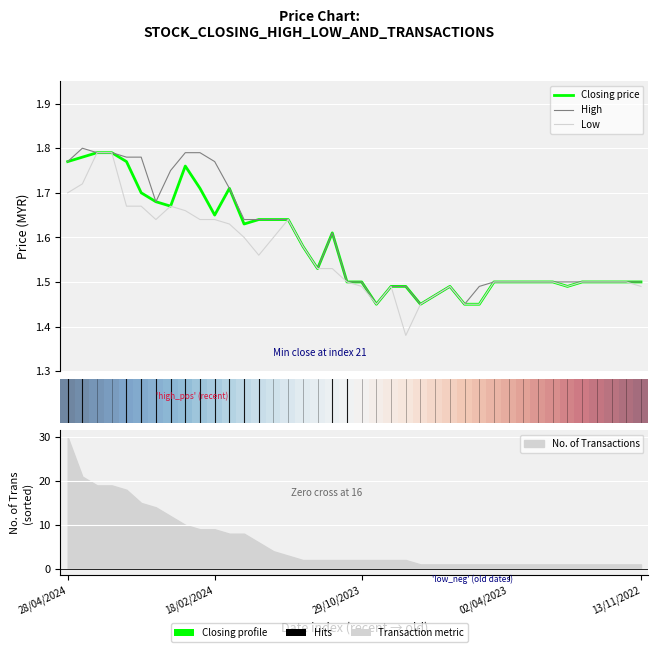

True or false: Closing price and High cross at least once.

False